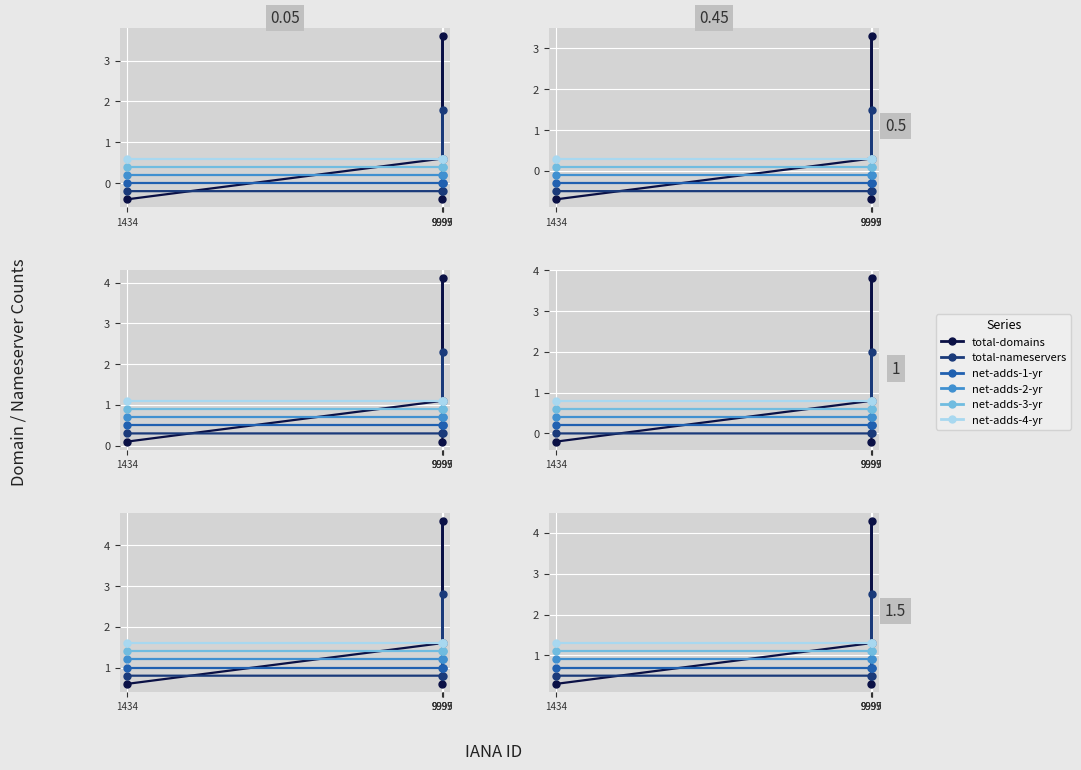

True or false: net-adds-2-yr has more than 2 interior local peaks.

False